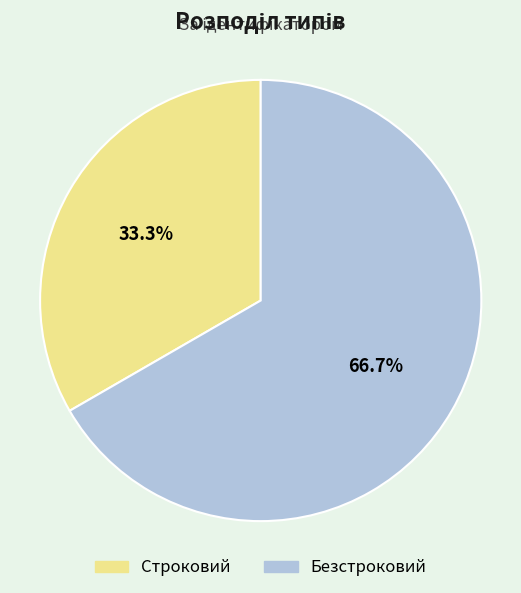

How many segments does this pie chart have?

2